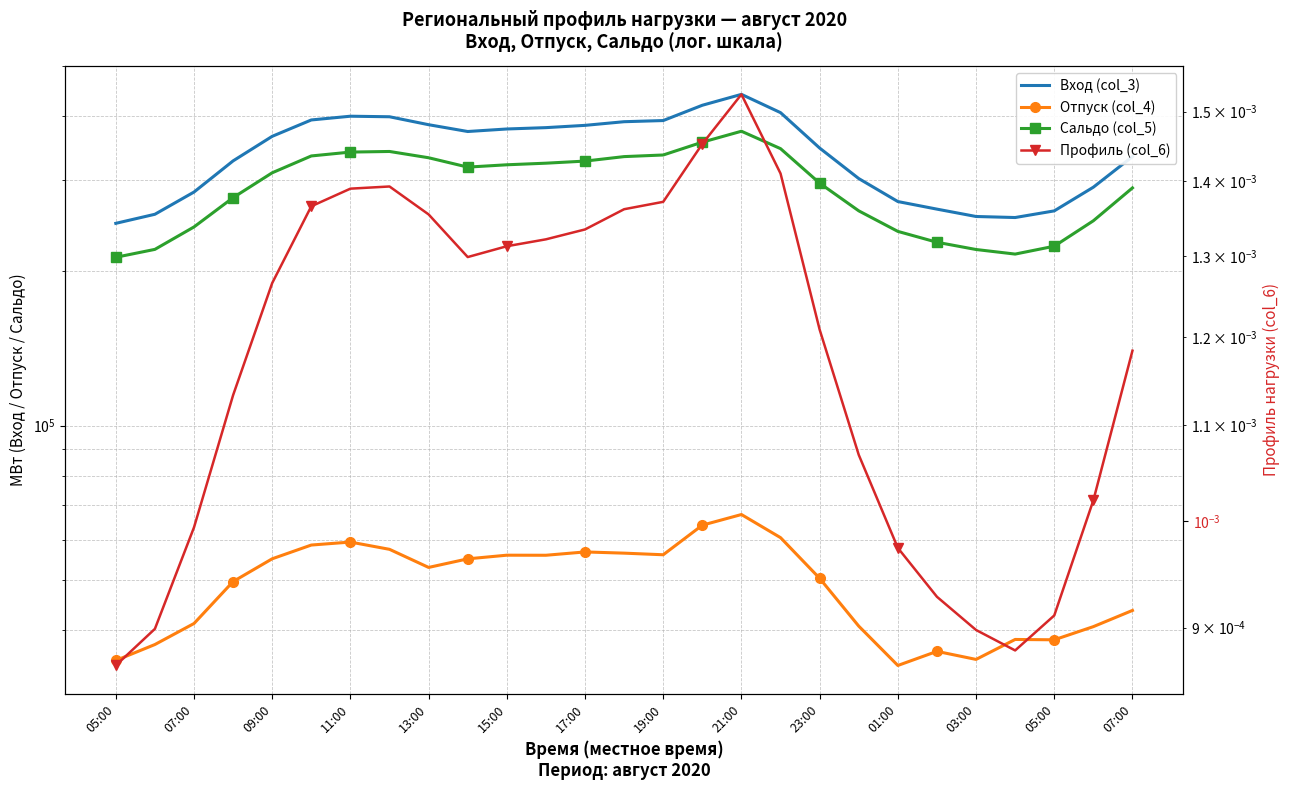

Reading left to right, extract all data points from this chart.

Вход (col_3): 247558.7	257827.7	284823.2	327504.8	365574.0	393396.4	400046.0	399068.6	385113.9	373556.5	377798.1	380090.0	383985.0	390326.2	392346.6	420175.8	441180.9	406505.5	346880.3	302565.5	272949.5	263834.6	255276.9	254089.7	261772.9	291079.9	333864.5
Отпуск (col_4): 34932.0	37517.9	41222.9	49742.6	55086.7	58585.6	59372.8	57471.4	52995.1	55073.1	55980.2	55964.7	56803.6	56496.3	56090.2	64040.1	67168.6	60558.9	50471.7	40743.2	34157.2	36386.6	35096.2	38378.9	38320.8	40648.8	43708.9
Сальдо (col_5): 212626.7	220309.8	243600.2	277762.2	310487.3	334810.8	340673.2	341597.2	332118.8	318483.4	321817.9	324125.4	327181.4	333830.0	336256.4	356135.7	374012.3	345946.6	296408.5	261822.3	238792.3	227447.9	220180.7	215710.8	223452.0	250431.2	290155.5
Профиль (col_6): 0.0	0.0	0.0	0.0	0.0	0.0	0.0	0.0	0.0	0.0	0.0	0.0	0.0	0.0	0.0	0.0	0.0	0.0	0.0	0.0	0.0	0.0	0.0	0.0	0.0	0.0	0.0